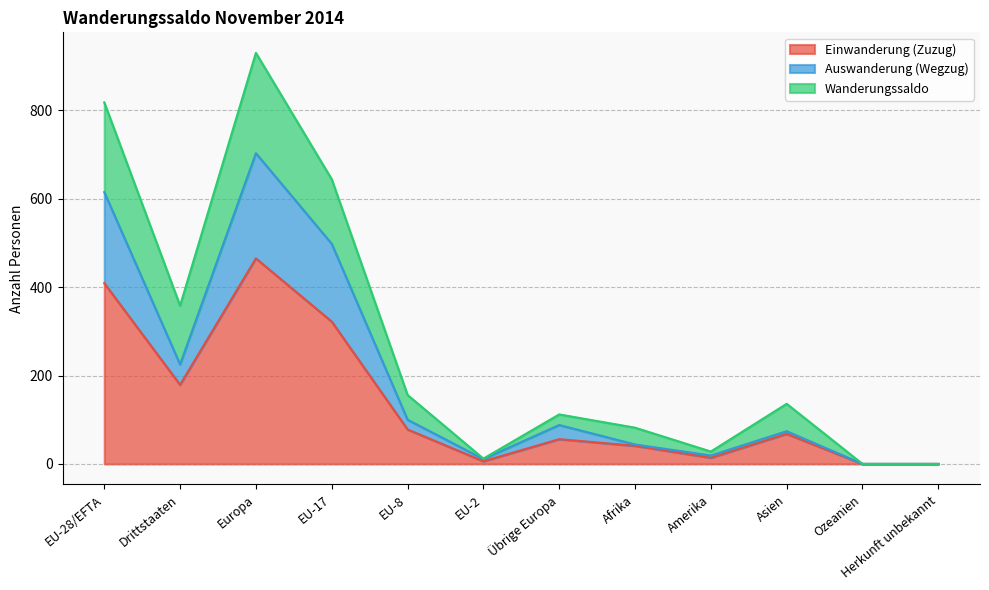

Read the Zunahme value at Europa, to the nearest 50.

950